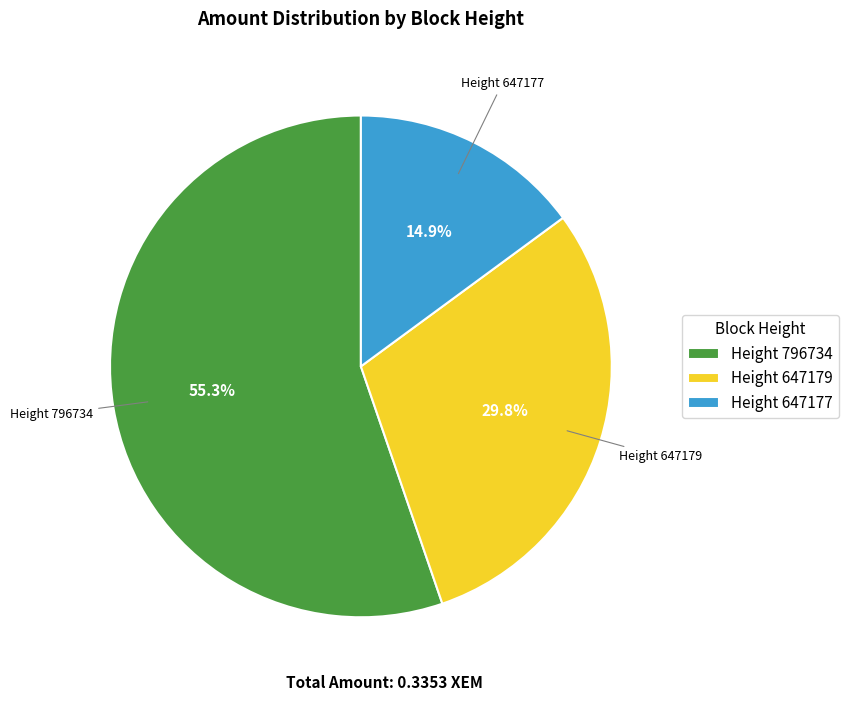

How much of the chart is everything except Height 647177?

85.1%